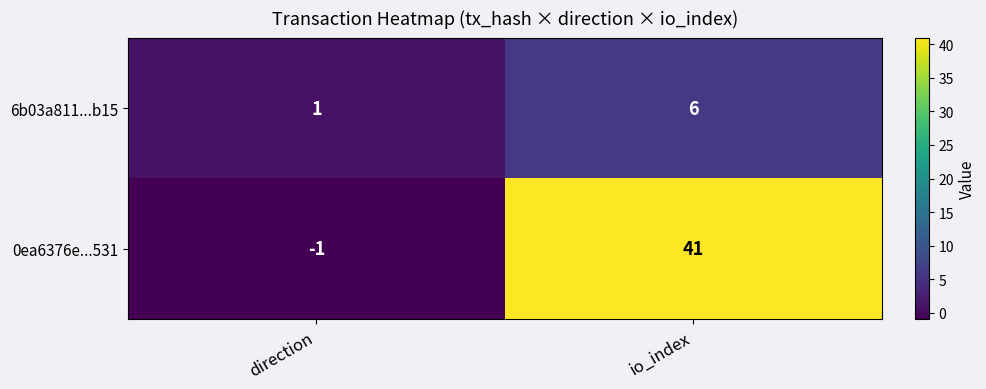

At how many categories does at least one series exceed 35?

1